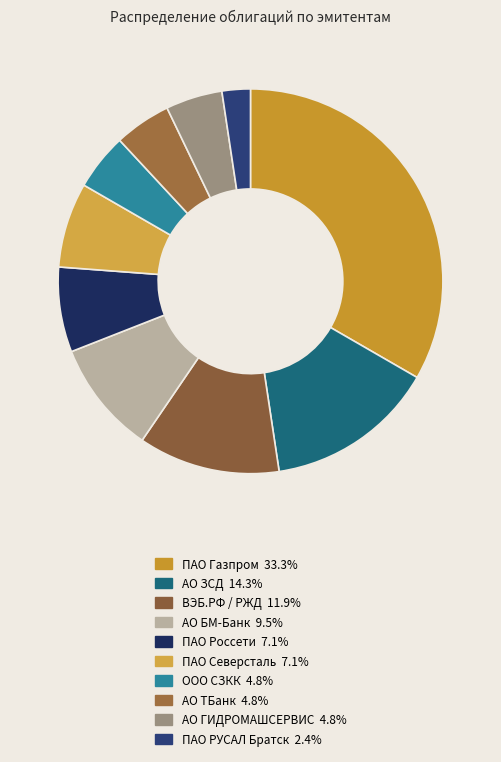

What is the ratio of the value at ПАО РУСАЛ Братск to the value at ВЭБ.РФ / РЖД?

0.2